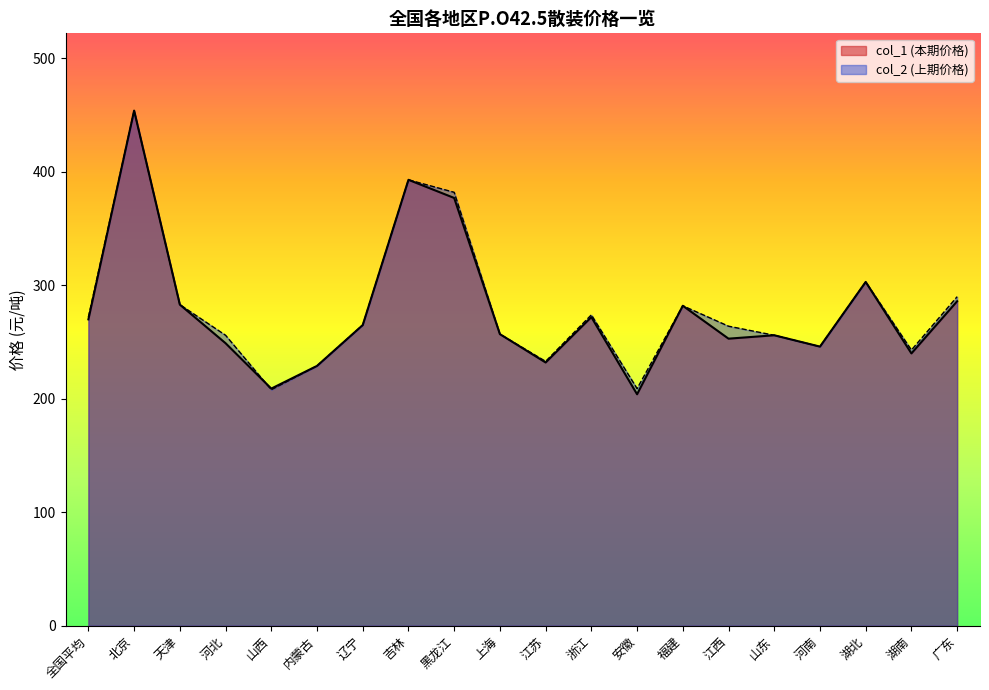

Which category has the lowest value across all series?

安徽